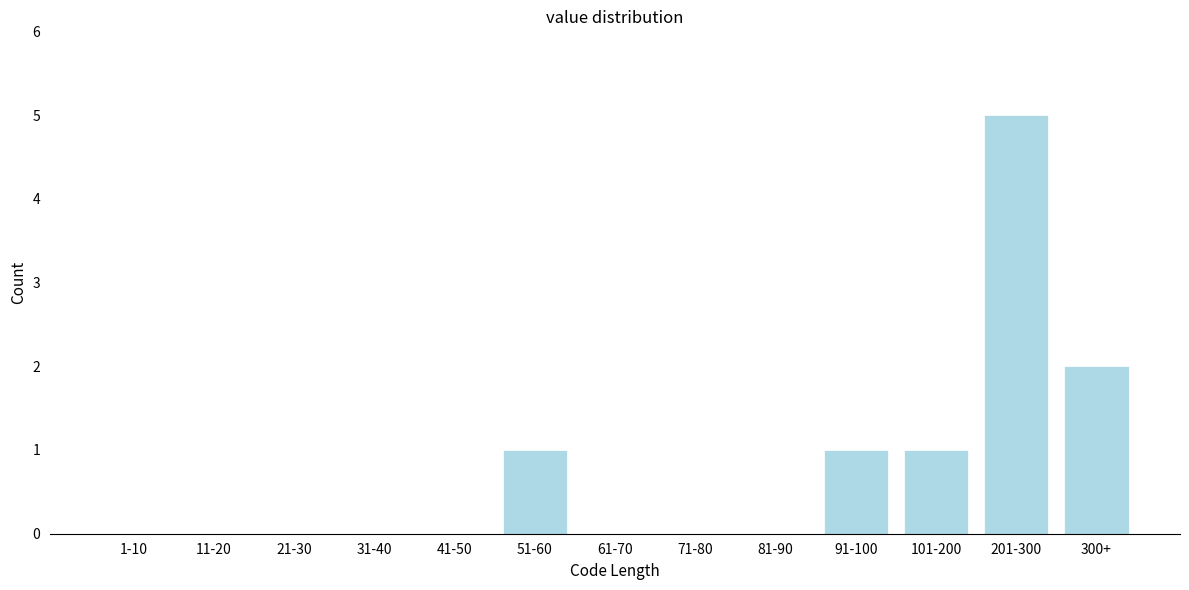

Reading left to right, transcribe all the data shown in this chart.

1-10=0	11-20=0	21-30=0	31-40=0	41-50=0	51-60=1	61-70=0	71-80=0	81-90=0	91-100=1	101-200=1	201-300=5	300+=2